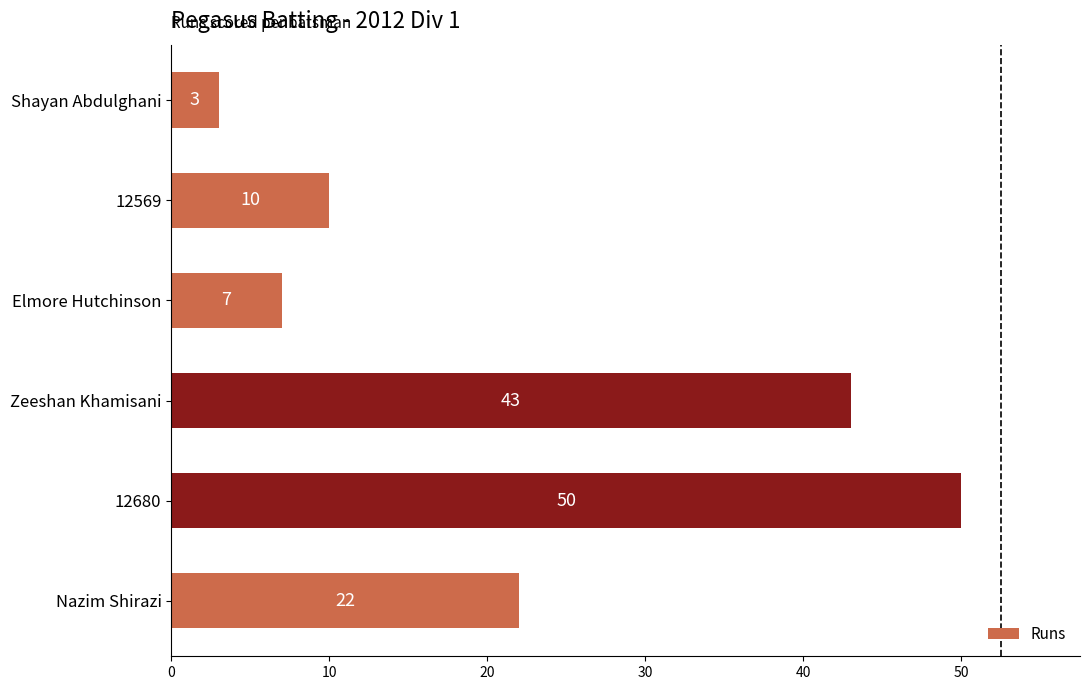

True or false: the data shows 3 at Shayan Abdulghani.

True